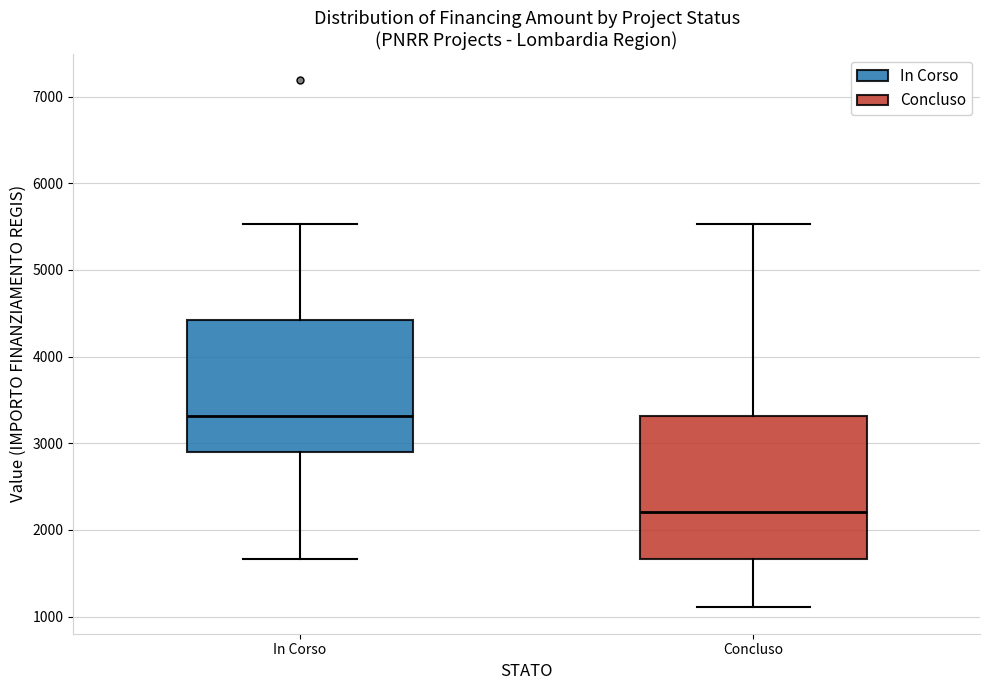

Comparing the boxes themselves (not the whiskers), which one is the tallest?

Concluso